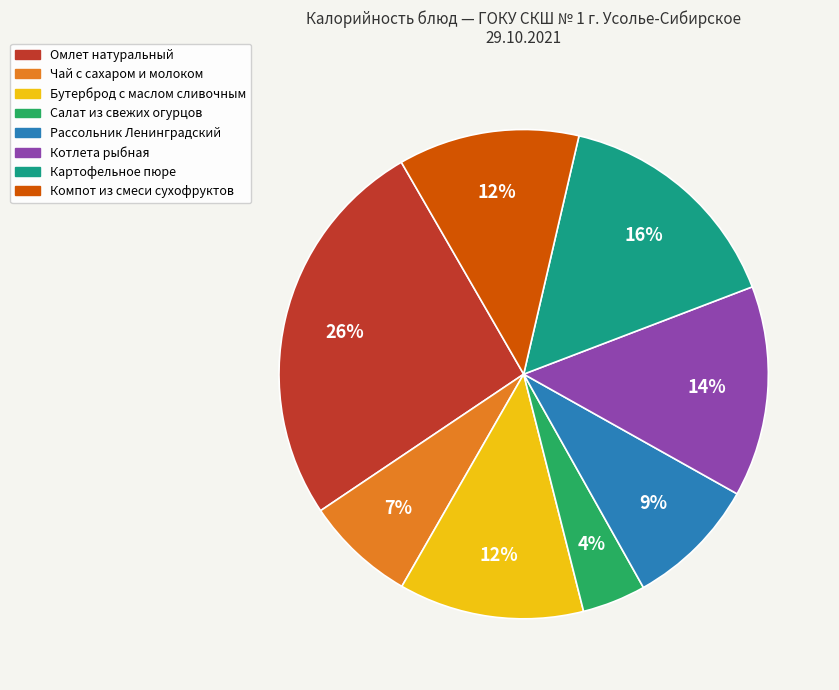

To the nearest percent, what percentage of the pie is Котлета рыбная?

14%